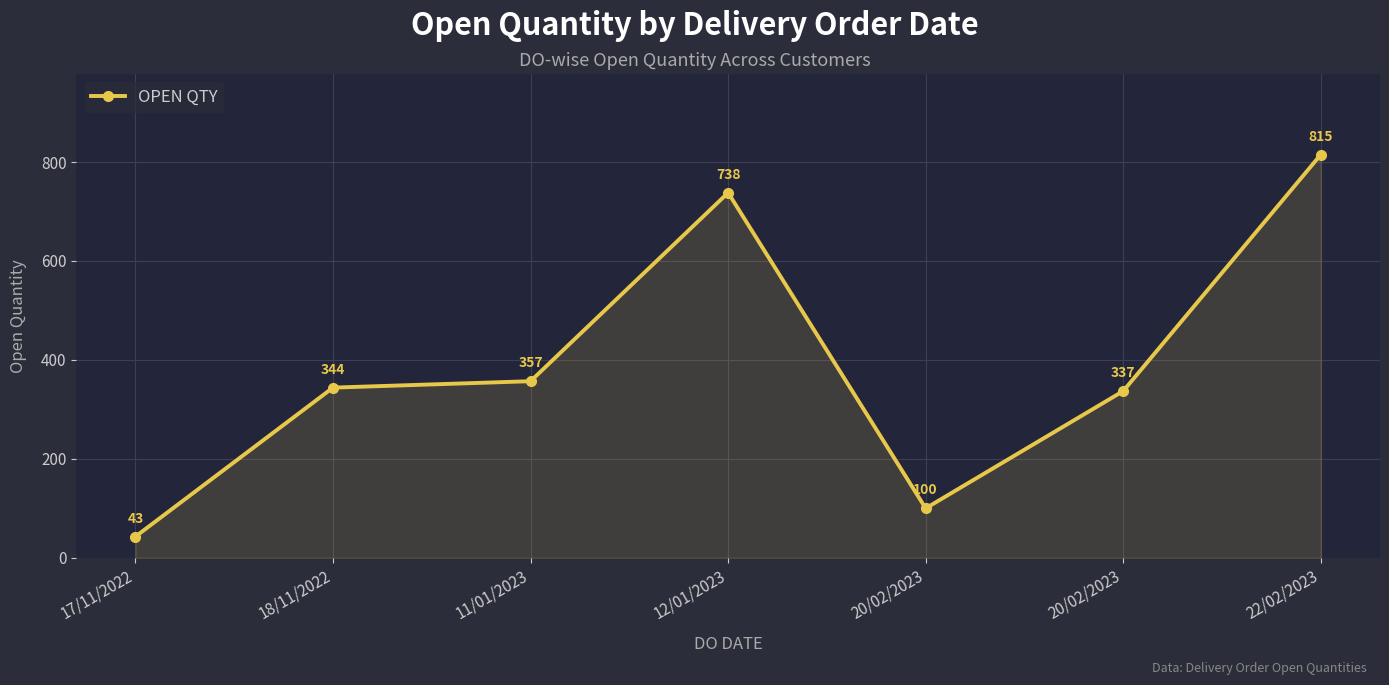

Which label corresponds to the smallest value in the chart?

17/11/2022